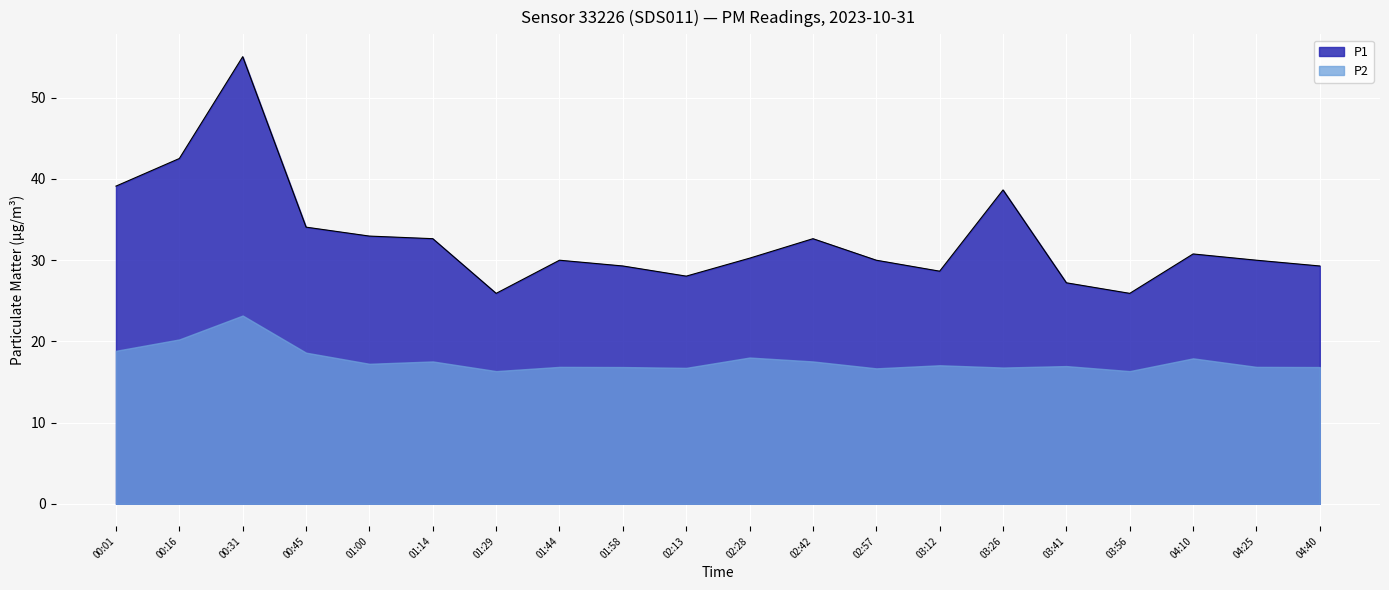

What is the average value?

32.6